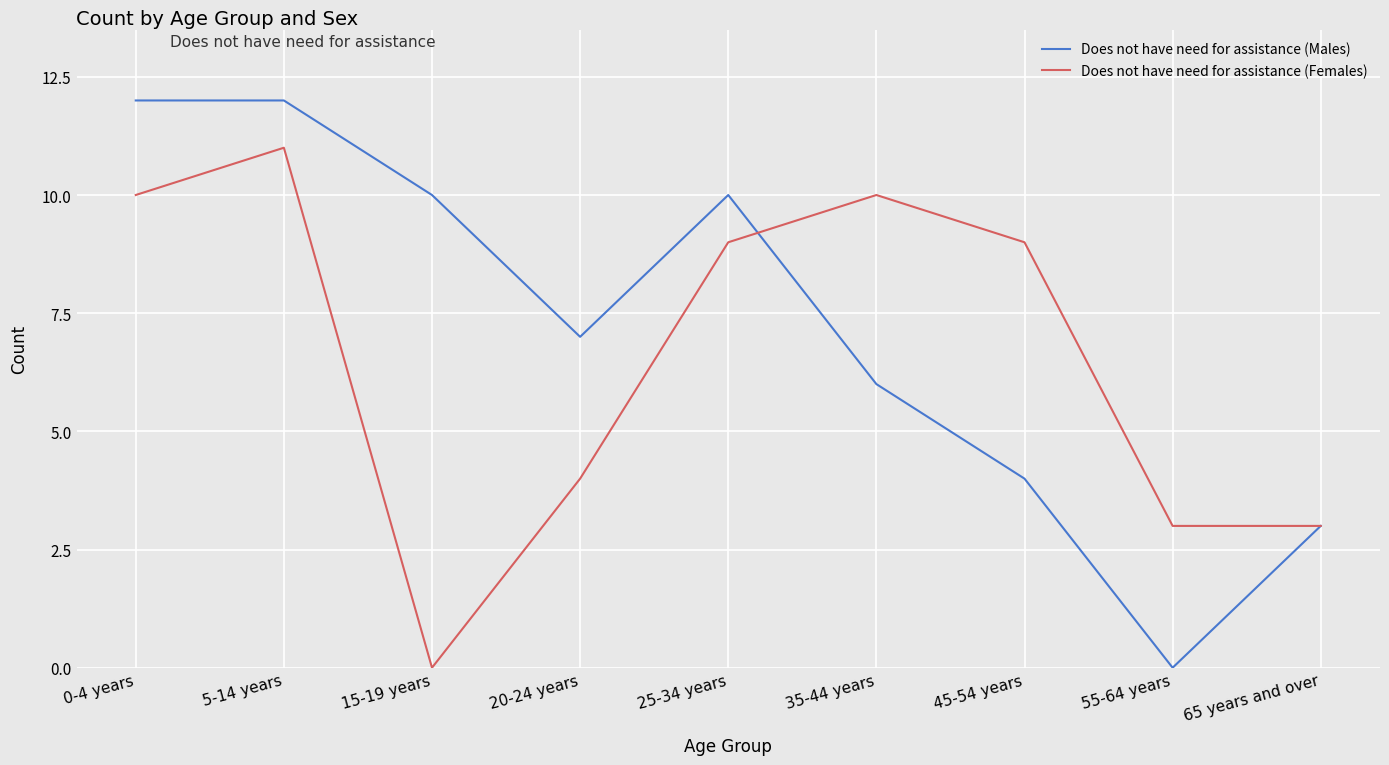

What are all the series names shown in the legend?

Does not have need for assistance (Males), Does not have need for assistance (Females)